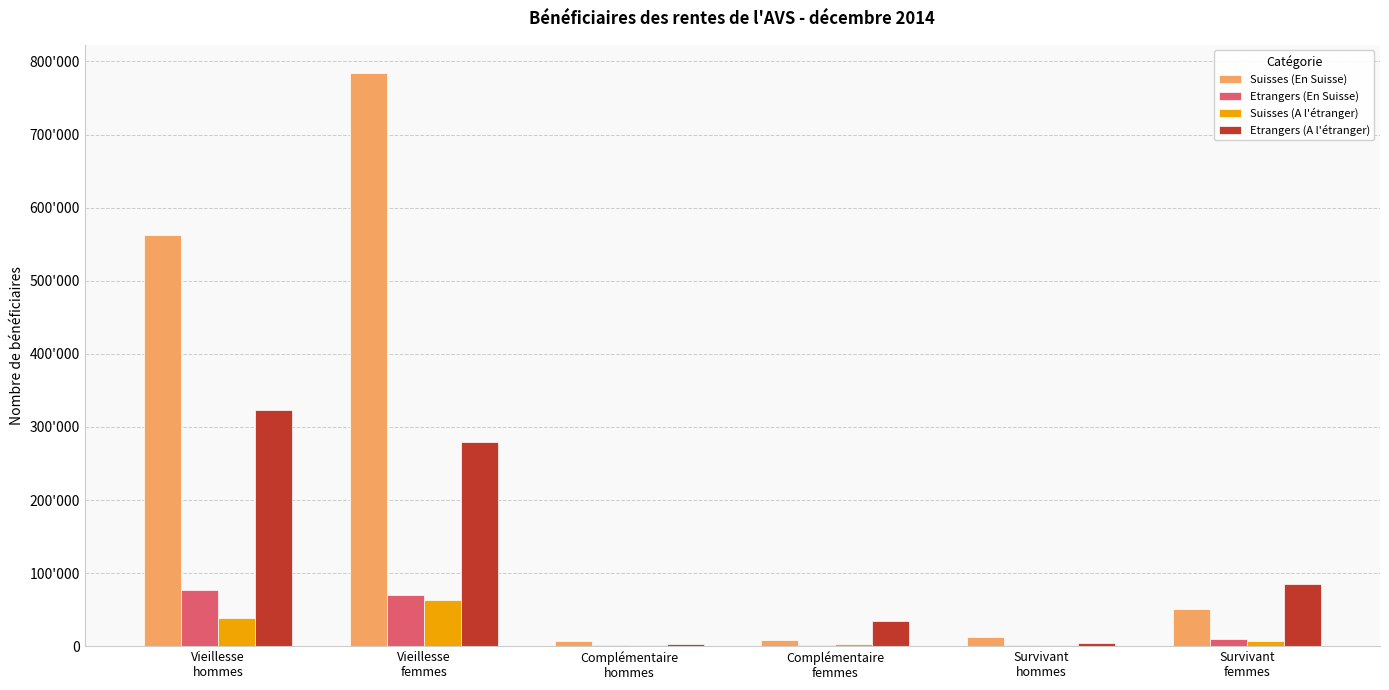

Are the bars grouped side by side (vs. stacked)?

Yes